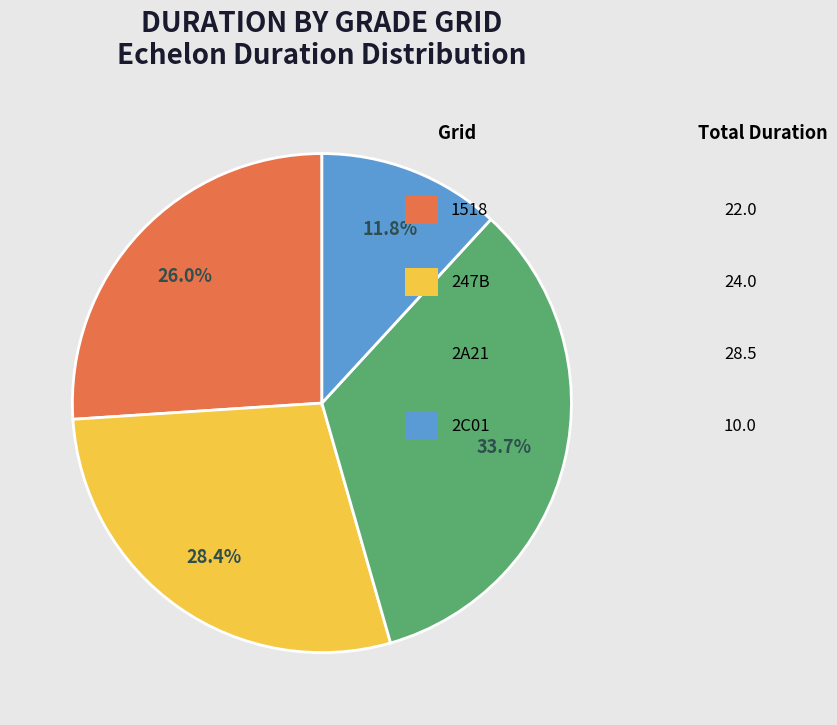

How many segments does this pie chart have?

4